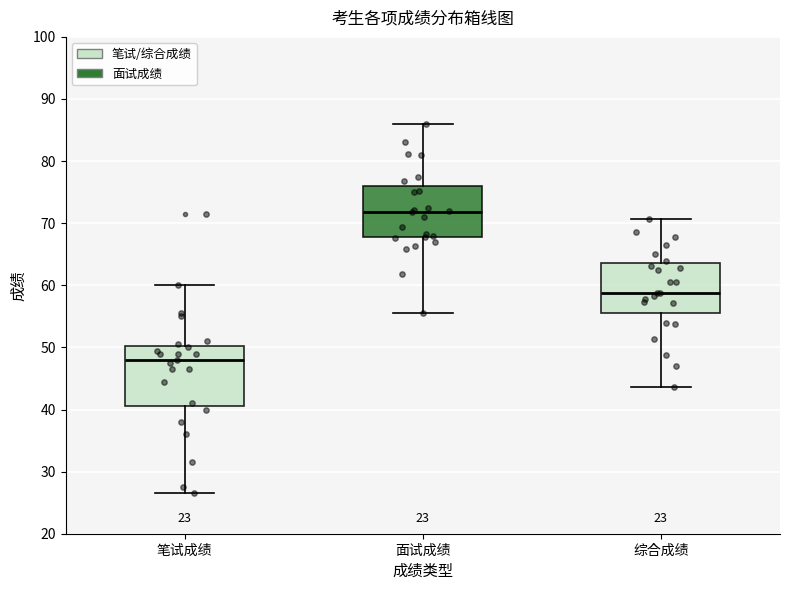

Where does the lower whisker of the box for 面试成绩 end on the y-axis? The values are not printed on the chart, so give them approximately, as read against the axis.

56